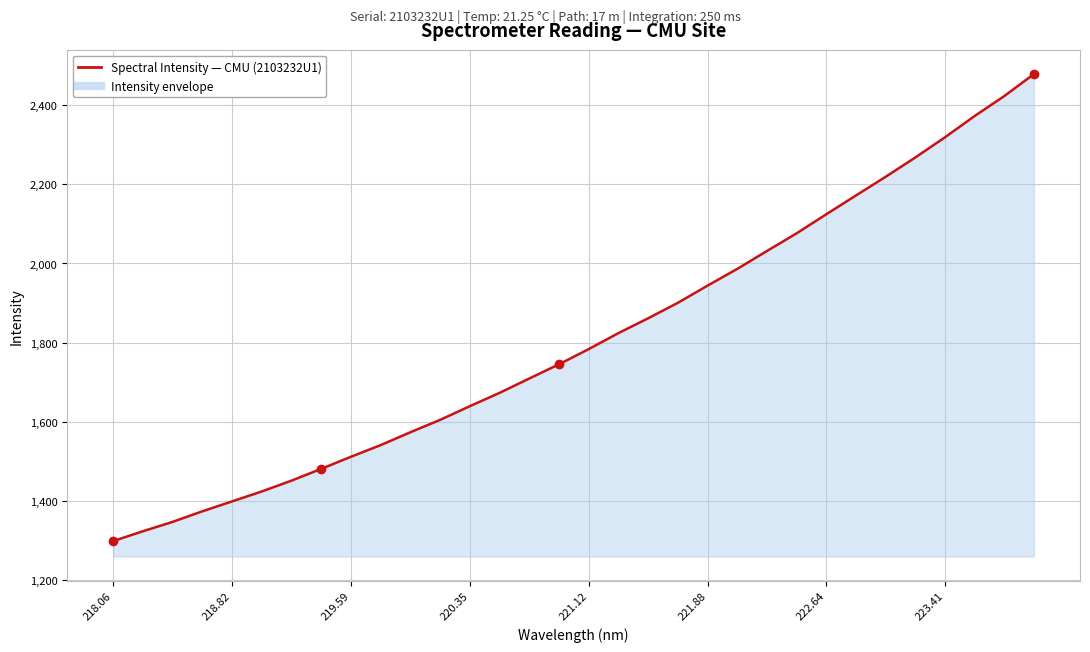

What is the value of the 7th point from the left?

1450.6